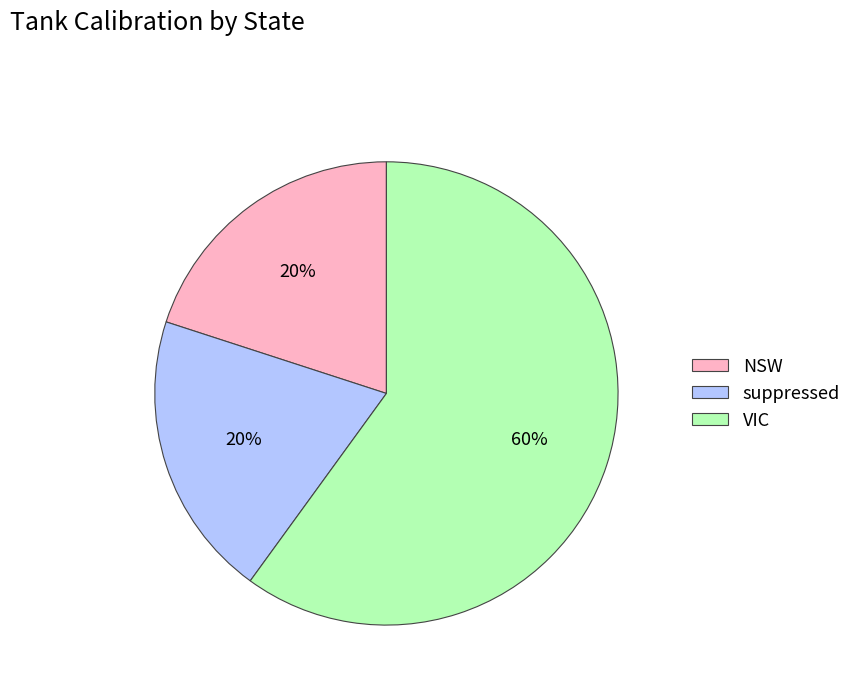

How many slices are in this pie chart?

3